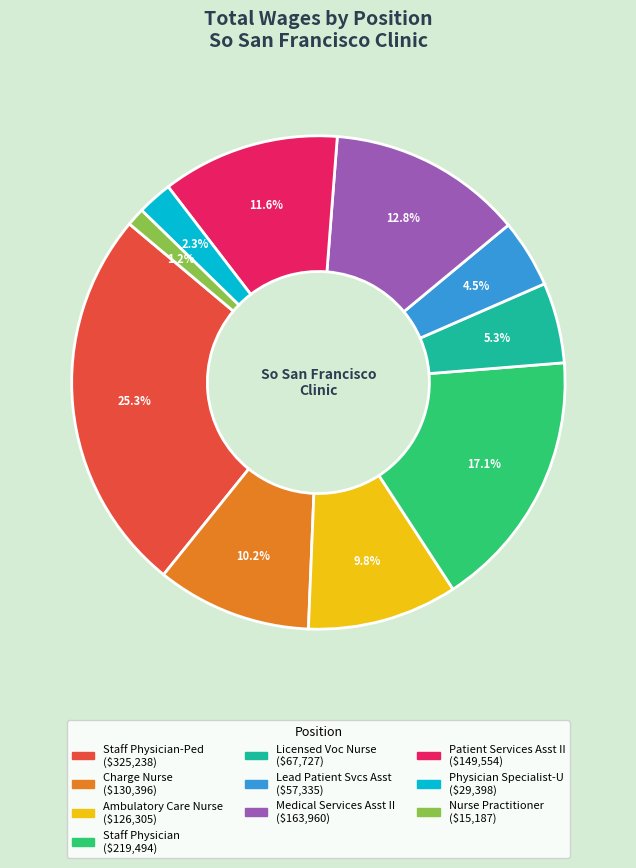

Is there any slice that represents more than half of the pie?

No